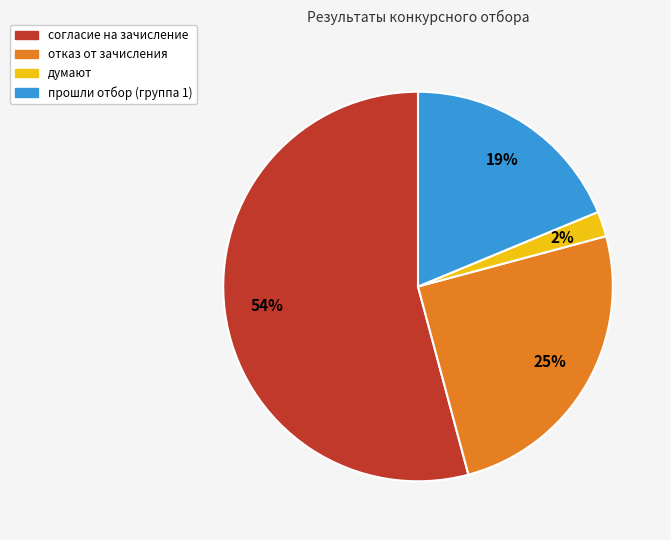

How many slices are in this pie chart?

4